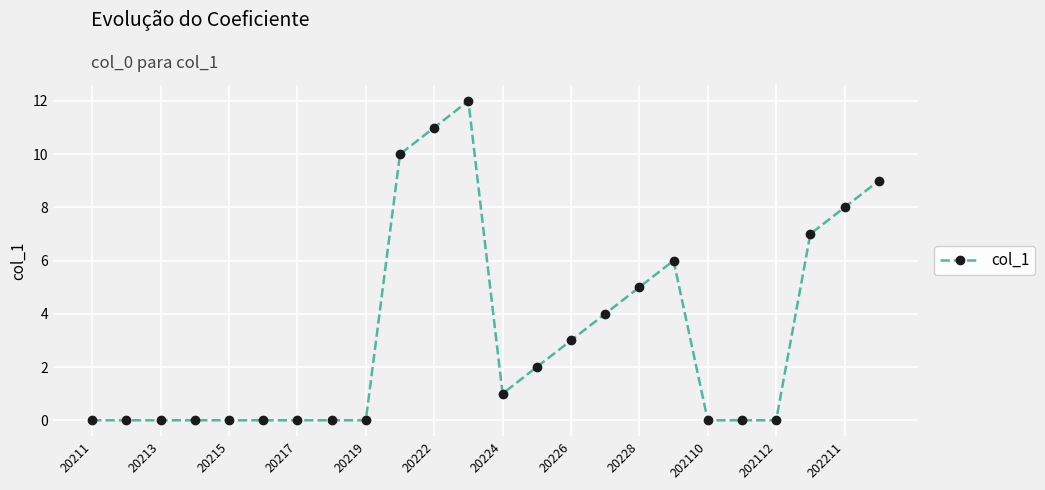

How many values are below 1?

12